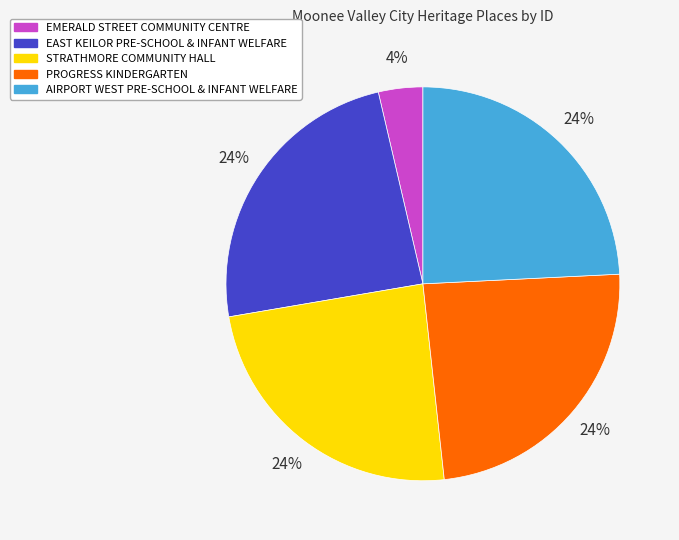

Combined, do EAST KEILOR PRE-SCHOOL & INFANT WELFARE and AIRPORT WEST PRE-SCHOOL & INFANT WELFARE account for over 50%?

No